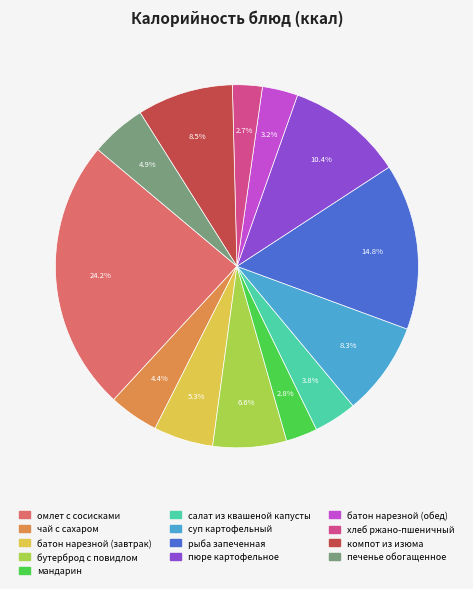

Which slice is the largest?

омлет с сосисками